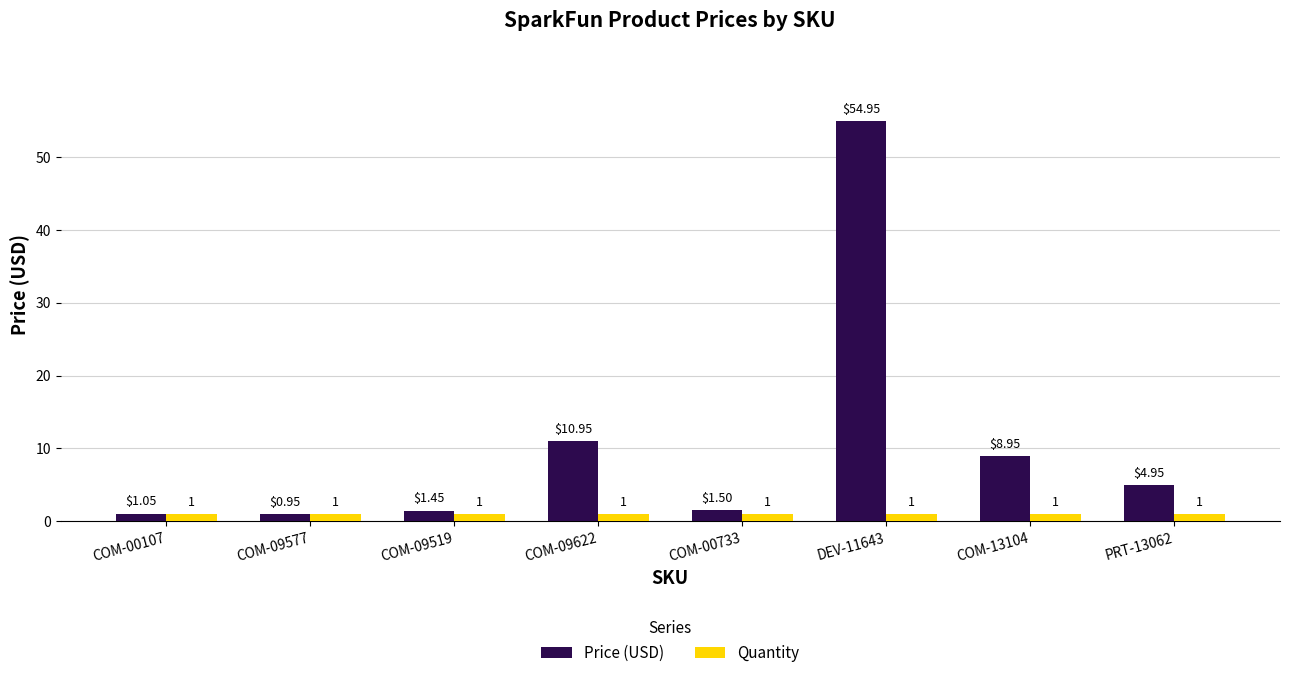

Which series has the widest spread of values?

Price (USD)